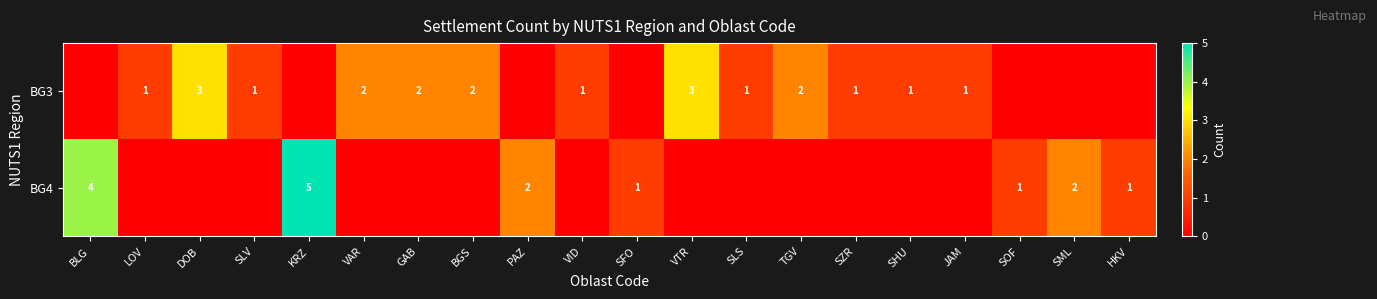

The BG4 series shows 2 at KRZ. True or false?

False